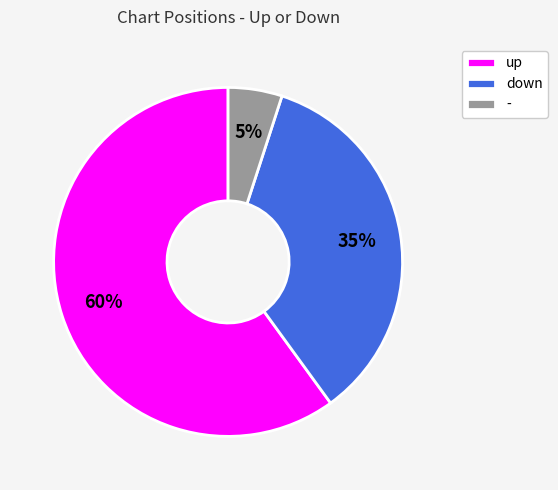

To the nearest percent, what is the combined percentage of up and down?

95%